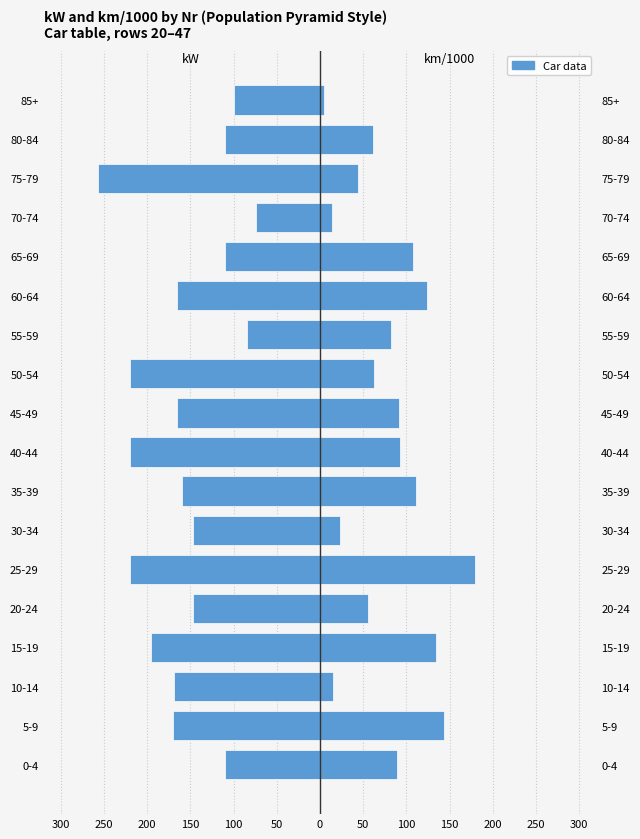

Does the chart contain stacked bars?

No